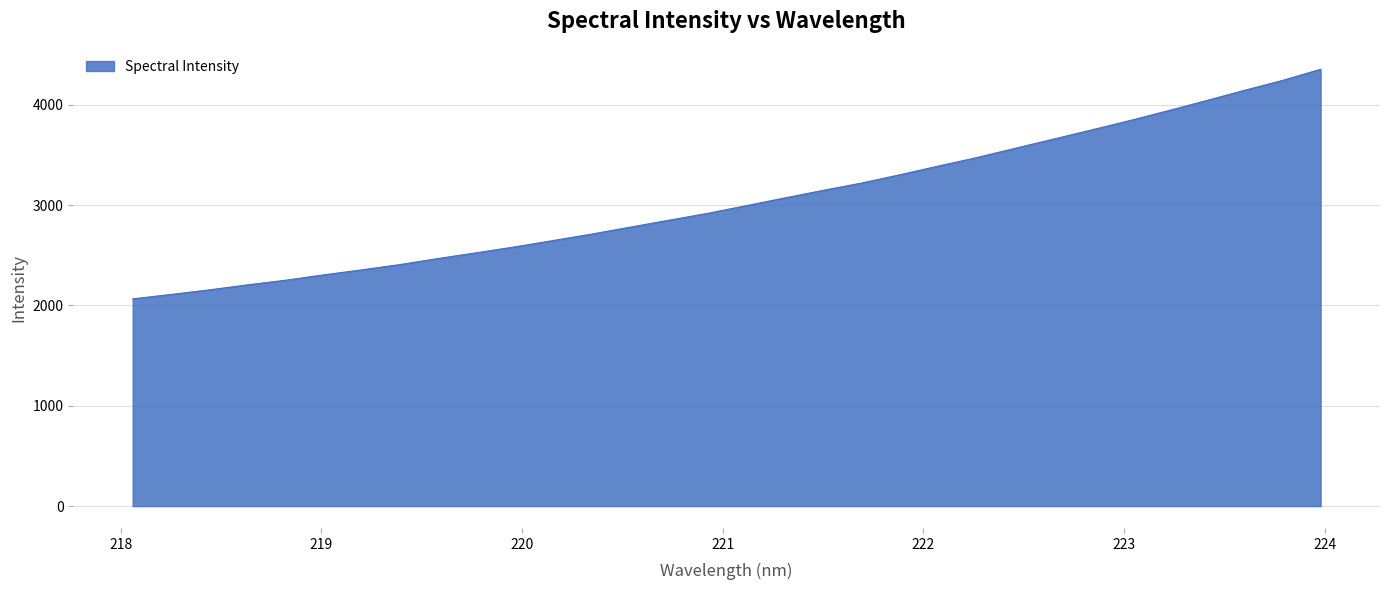

What is the minimum value shown in the chart?

2065.7